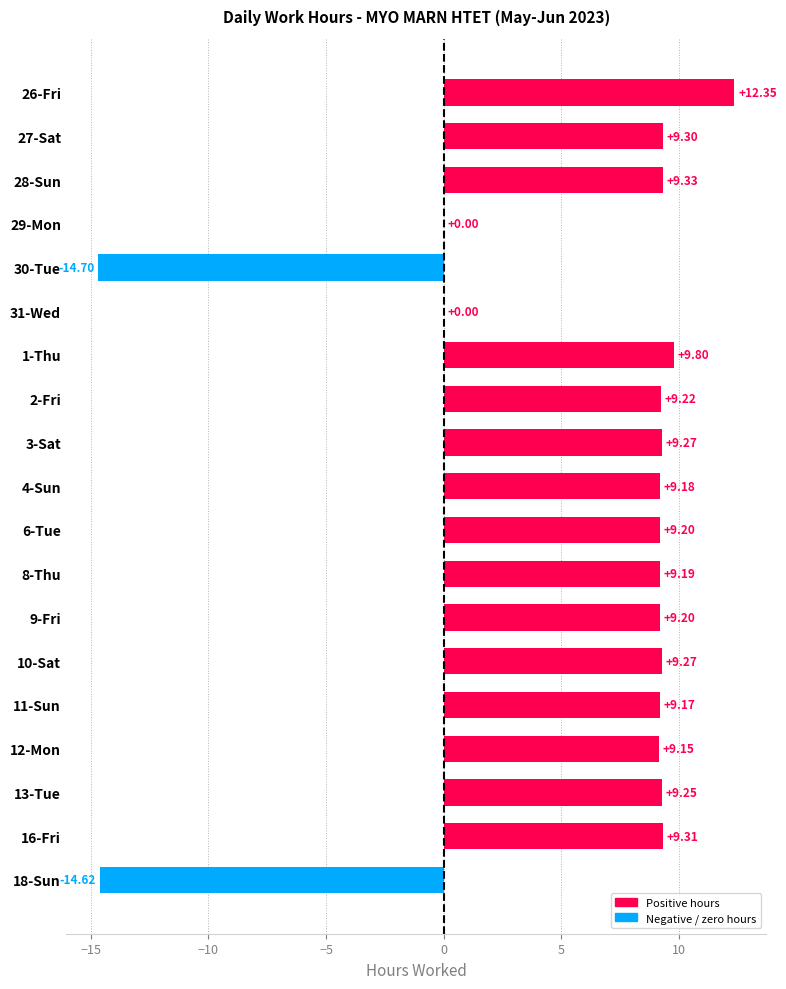

Approximately how many times larger is the value at 26-Fri compared to 6-Tue?

1.3